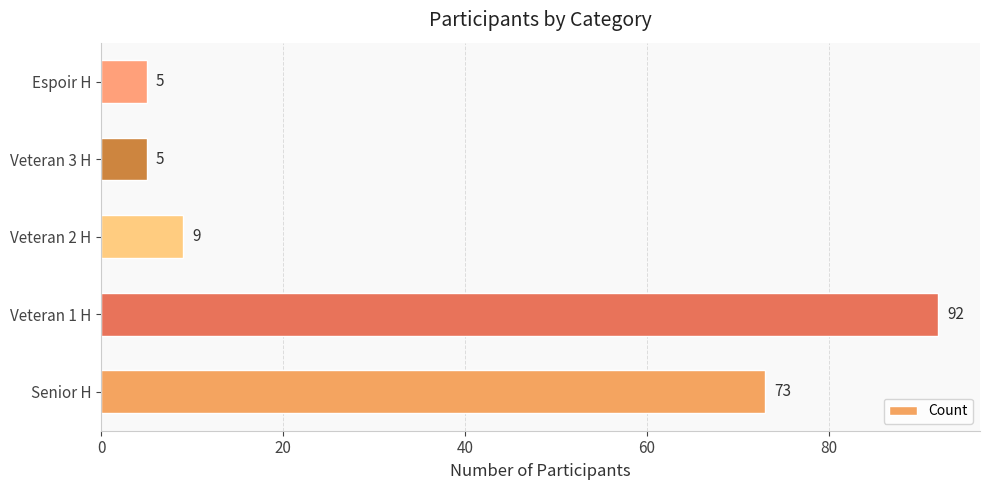

What is the difference between the second highest and second lowest values?

68